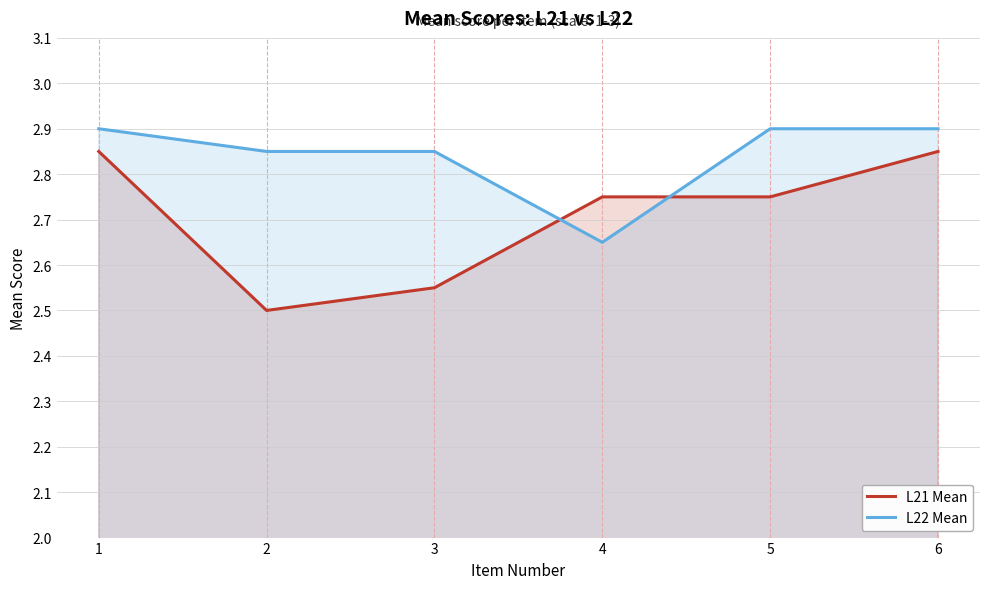

Does the chart display data point markers on the line(s)?

No